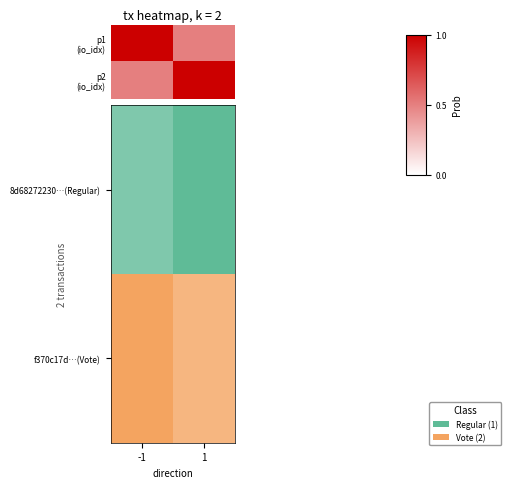

How many distinct data groups are displayed?

2